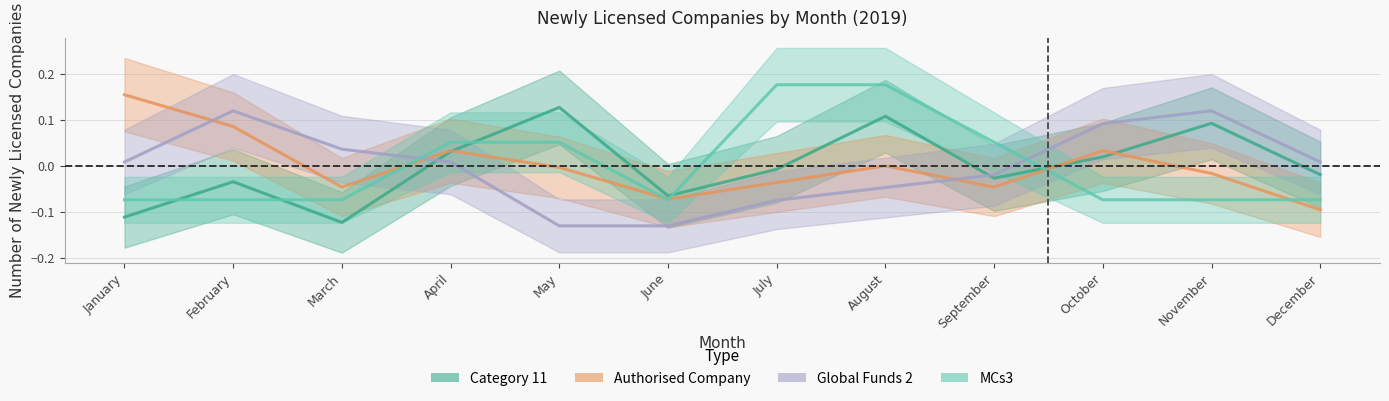

What is the maximum value for Global Funds 2?

0.1